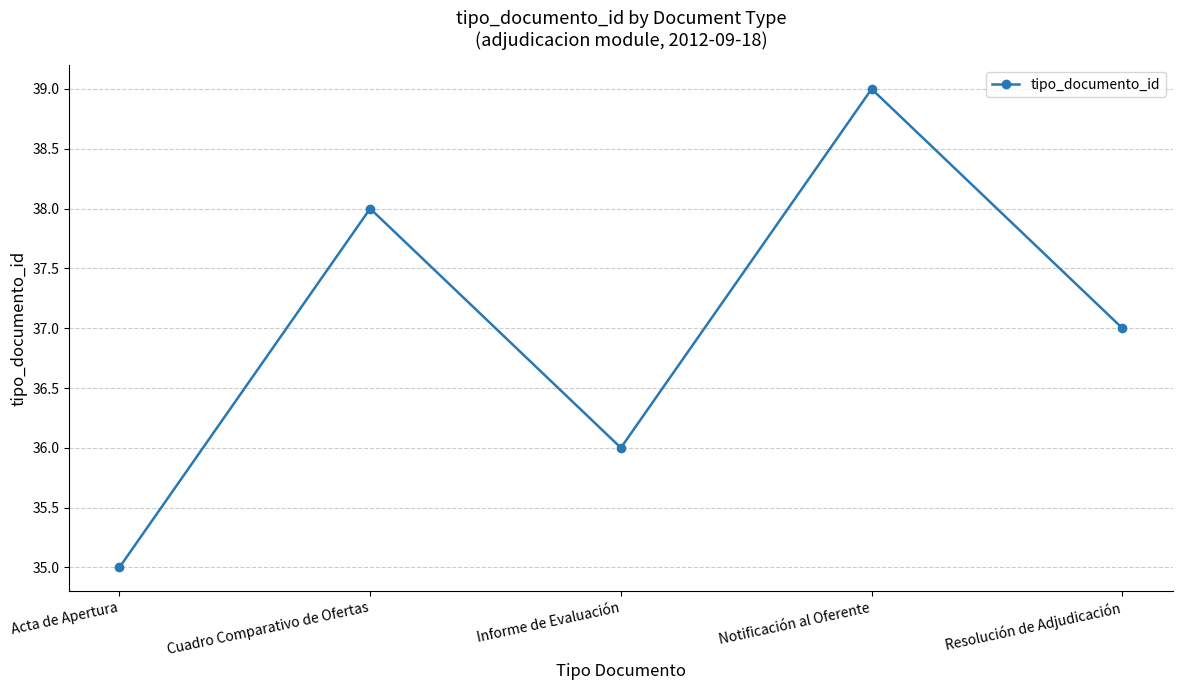

What is the greatest value displayed?

39